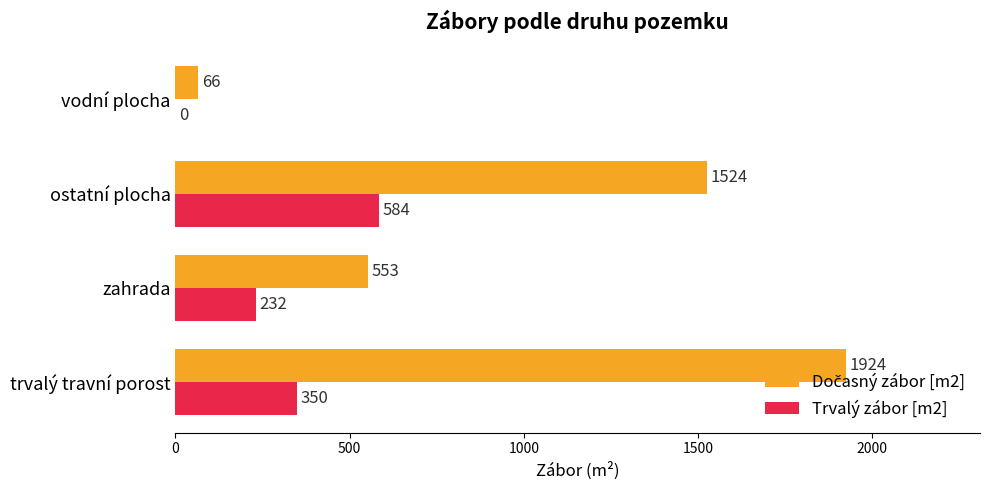

What is the approximate value of Trvalý zábor [m2] at ostatní plocha?

584